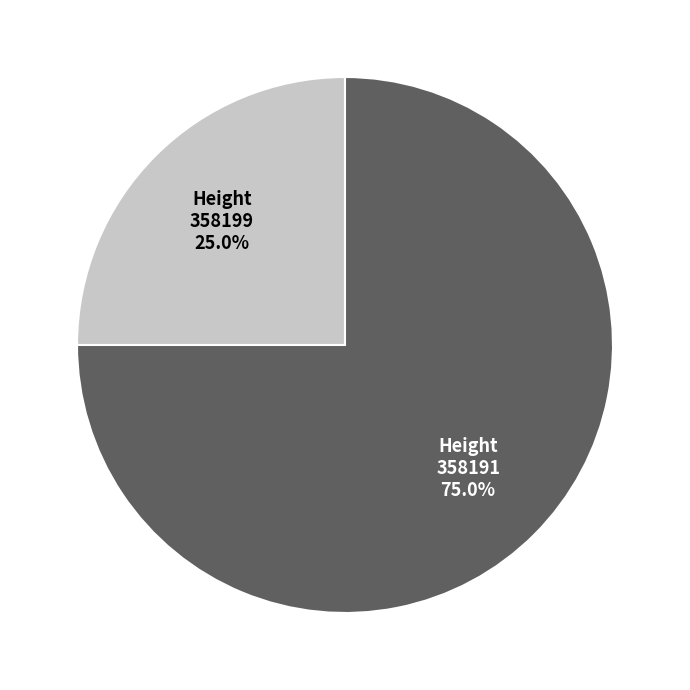

Is there any slice that represents more than half of the pie?

Yes